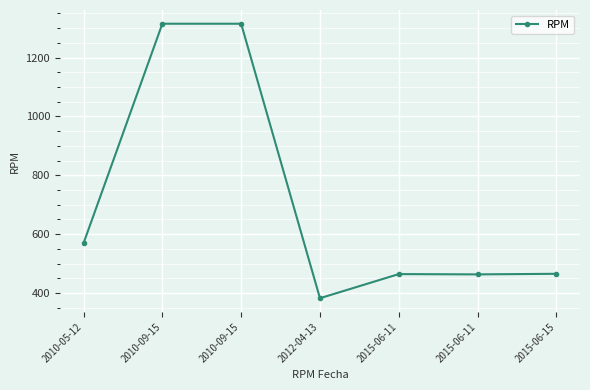

The value at 2010-09-15 is 1315. True or false?

True